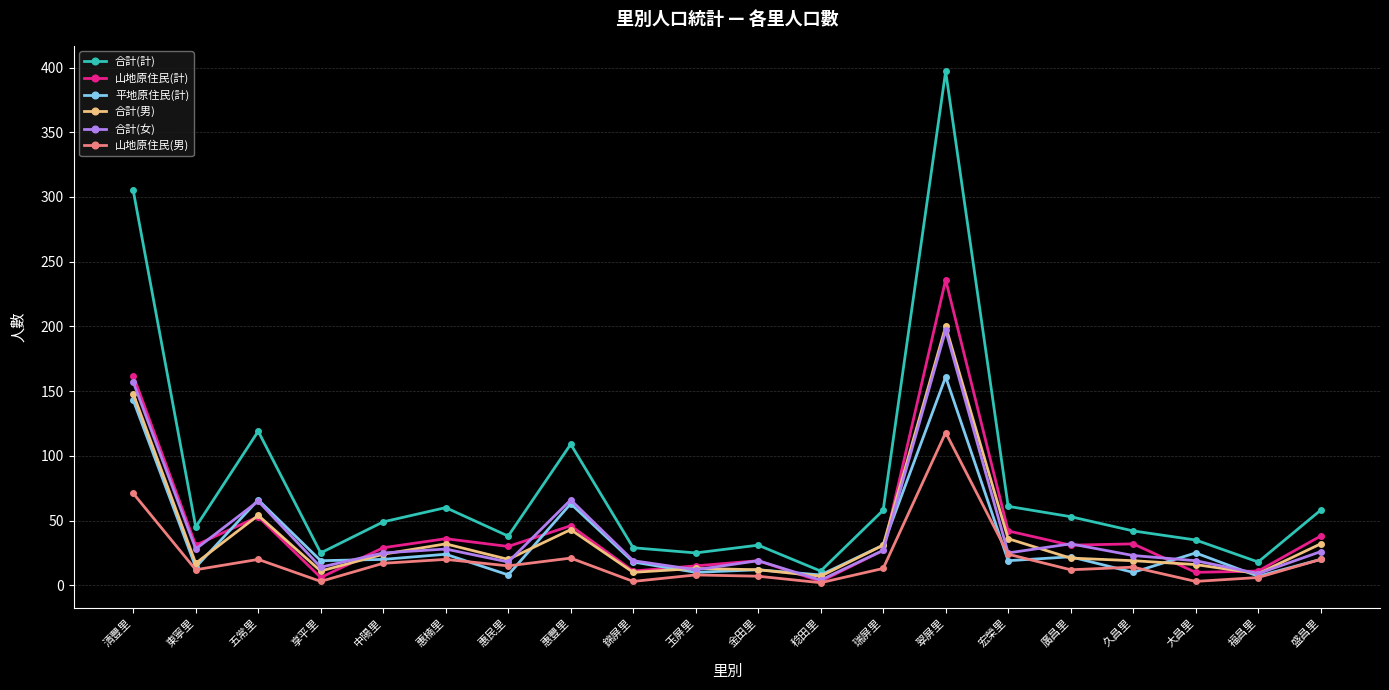

True or false: 合計(計) and 山地原住民(男) intersect in this chart.

False